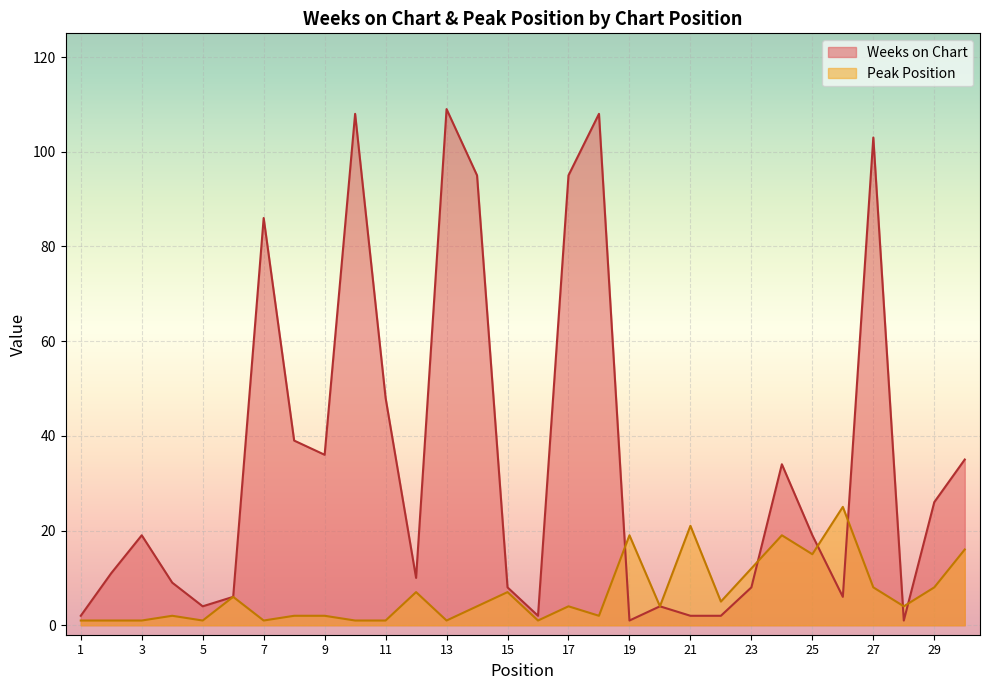

At which label does Weeks on Chart reach its peak?

13